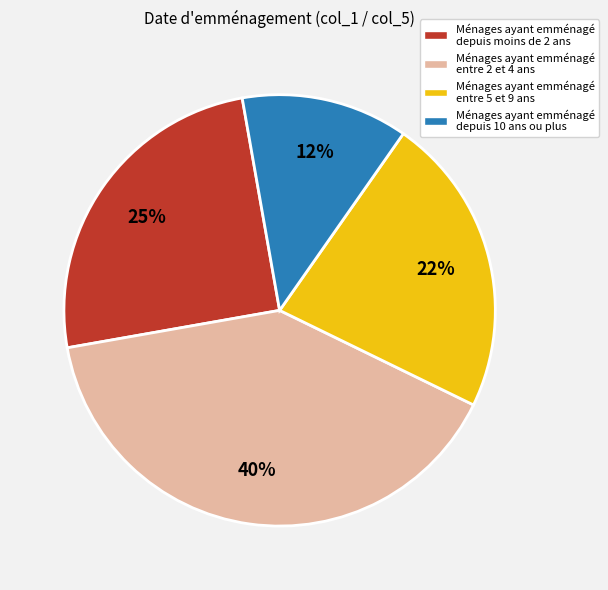

What is the smallest slice in the pie chart?

Ménages ayant emménagé depuis 10 ans ou plus